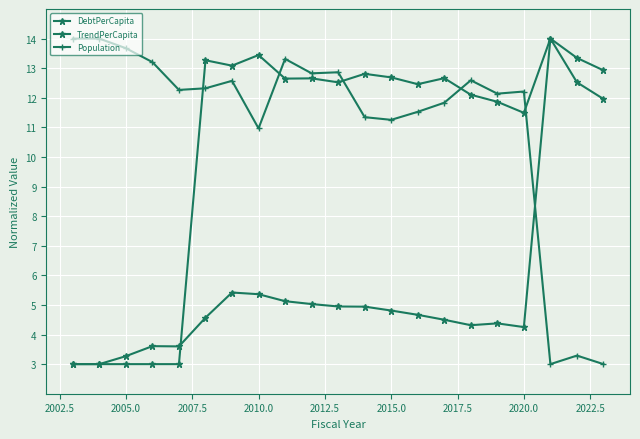

How many times do TrendPerCapita and Population cross each other?

1